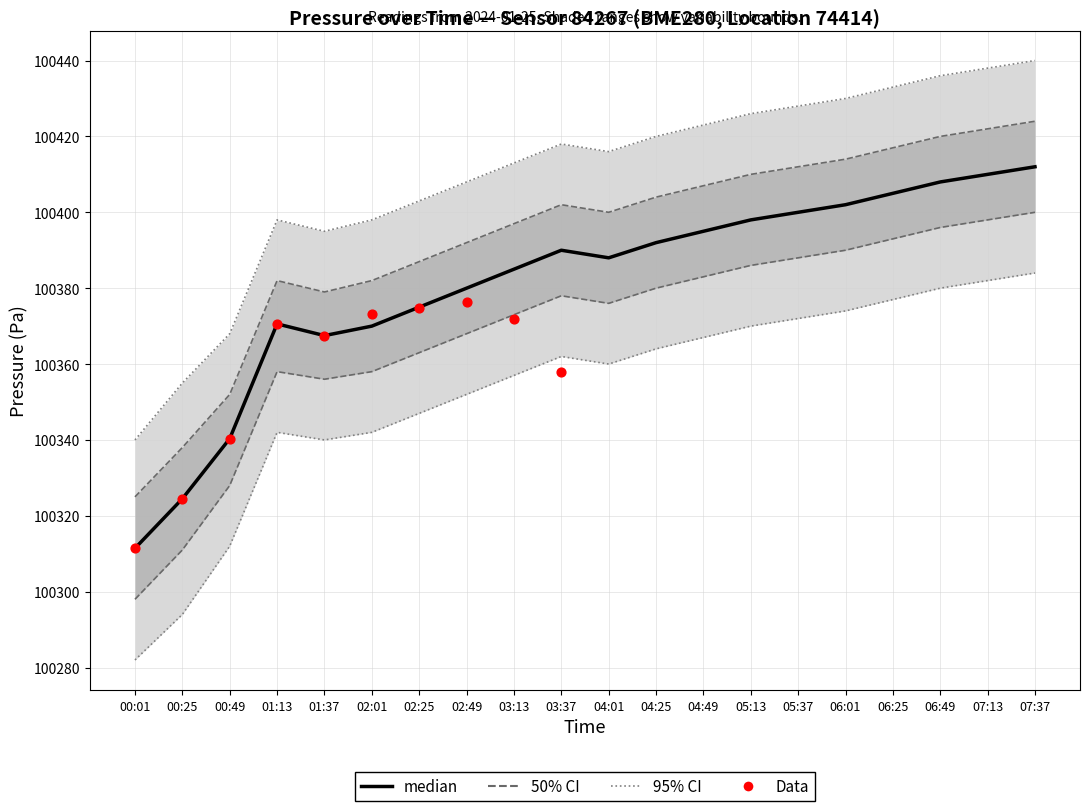

At how many categories does at least one series exceed 100303?

20